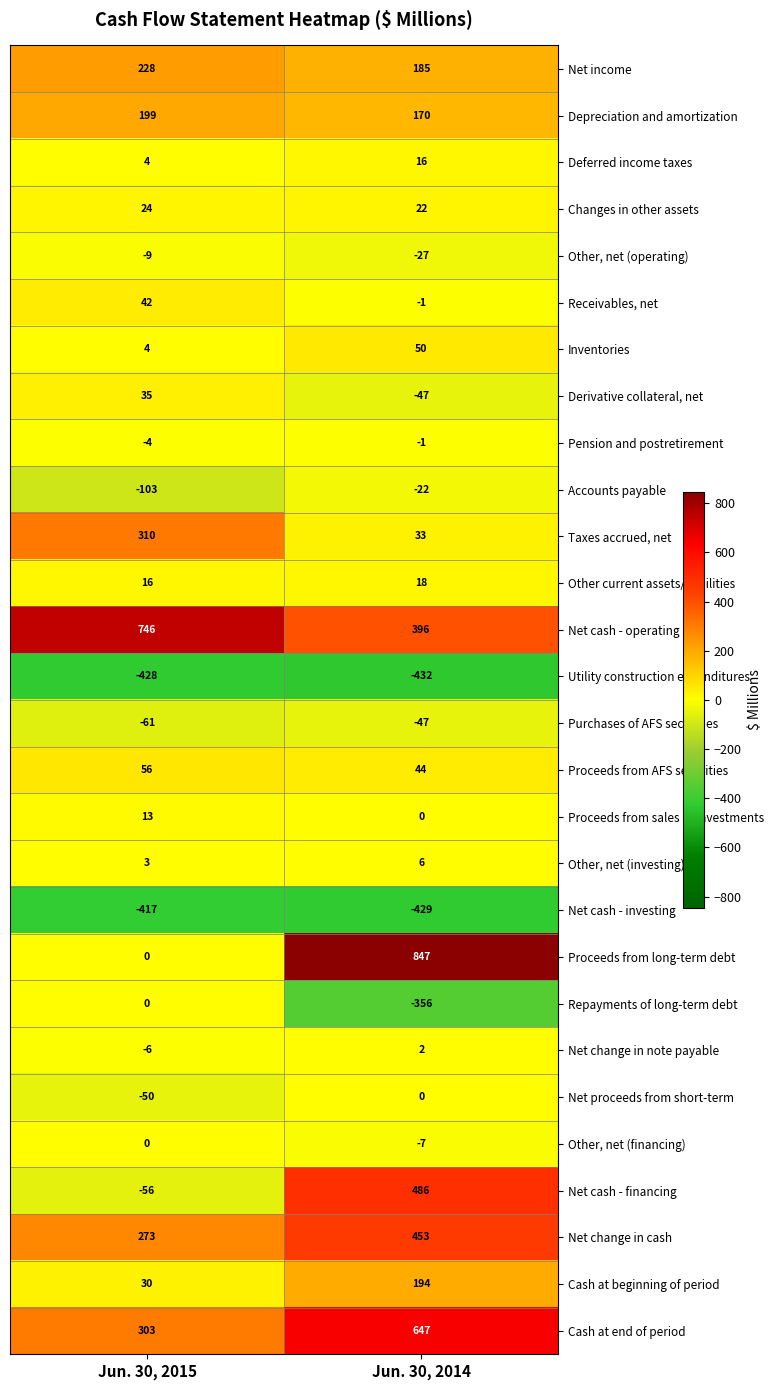

Is it true that Other, net (financing) equals 0 at Jun. 30, 2015?

True